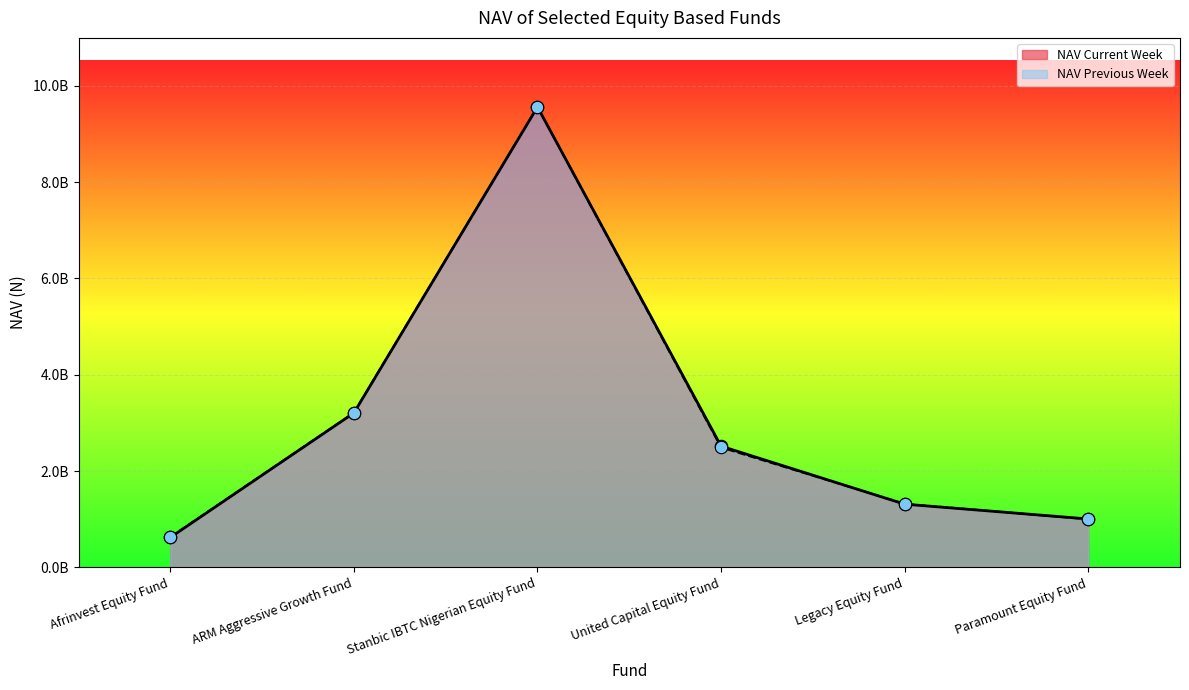

At which category is the sum across all series the highest?

Stanbic IBTC Nigerian Equity Fund